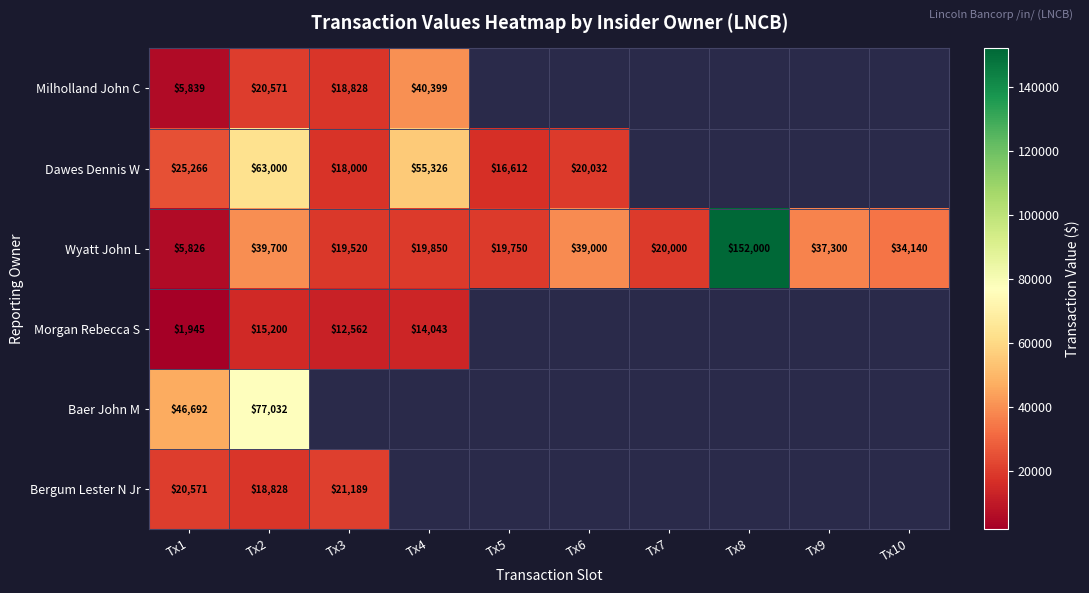

What is the total value across all series at Tx2?

234331